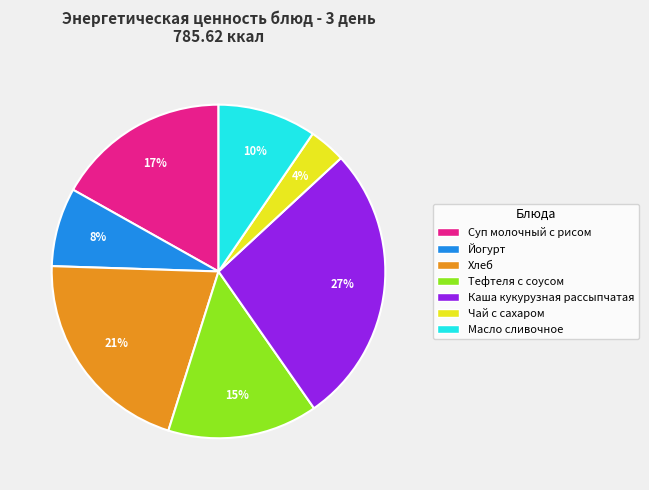

Which category has the smallest portion of the pie?

Чай с сахаром